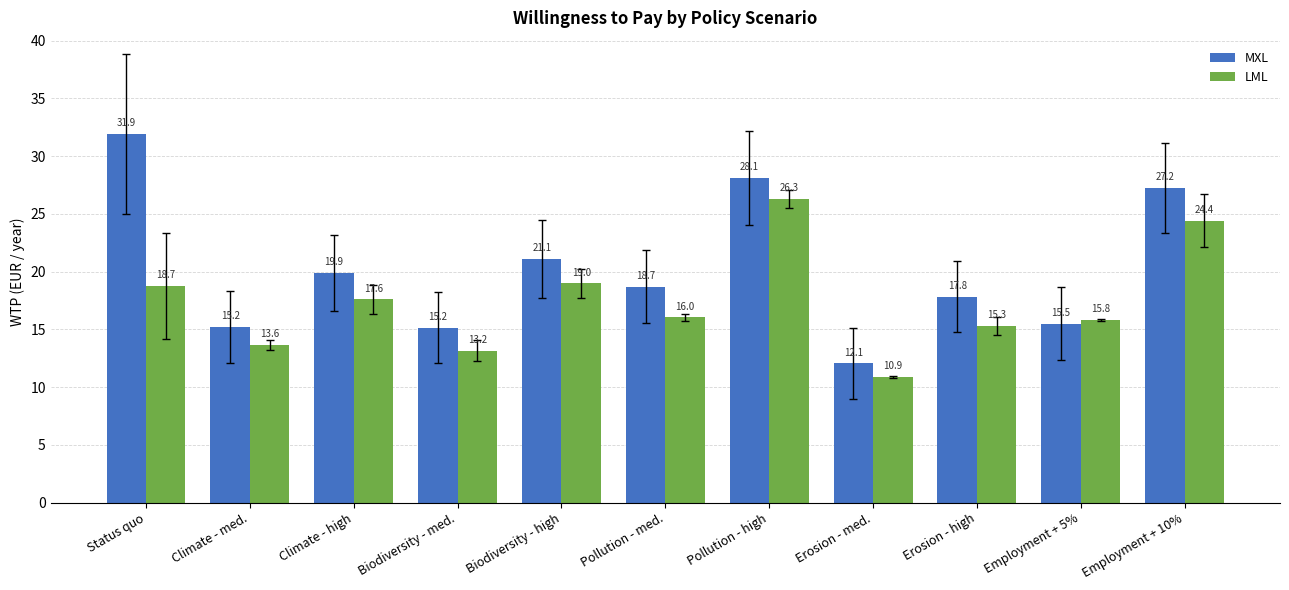

The MXL series shows 17.8 at Erosion - high. True or false?

True